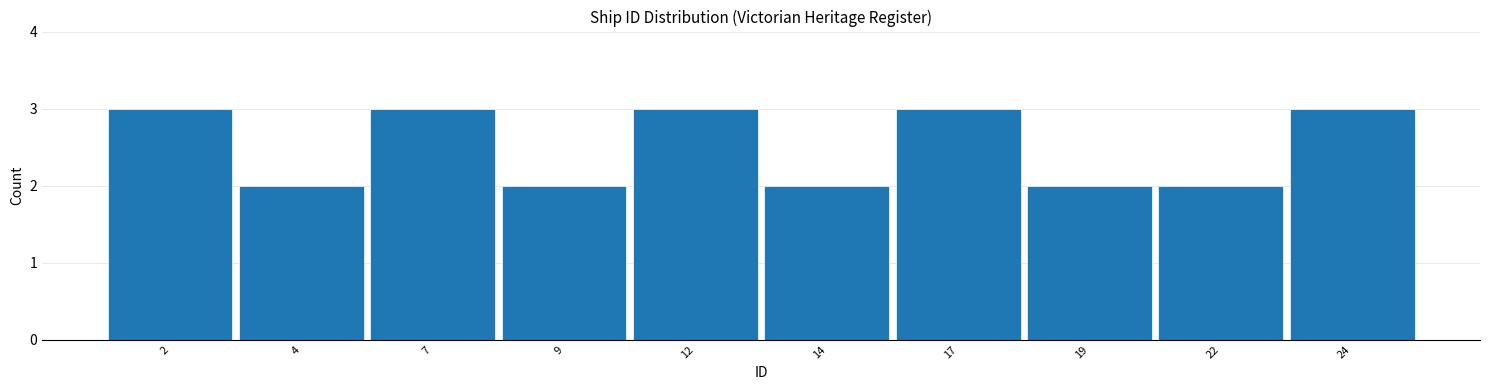

Reading left to right, what are all the values shown in this chart?

2=3	4=2	7=3	9=2	12=3	14=2	17=3	19=2	22=2	24=3